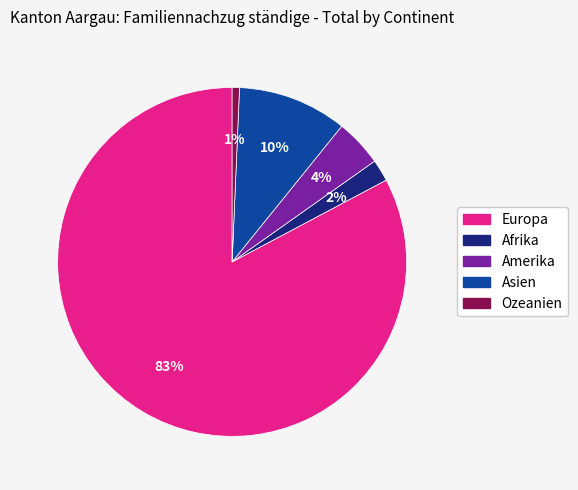

What is the majority slice?

Europa